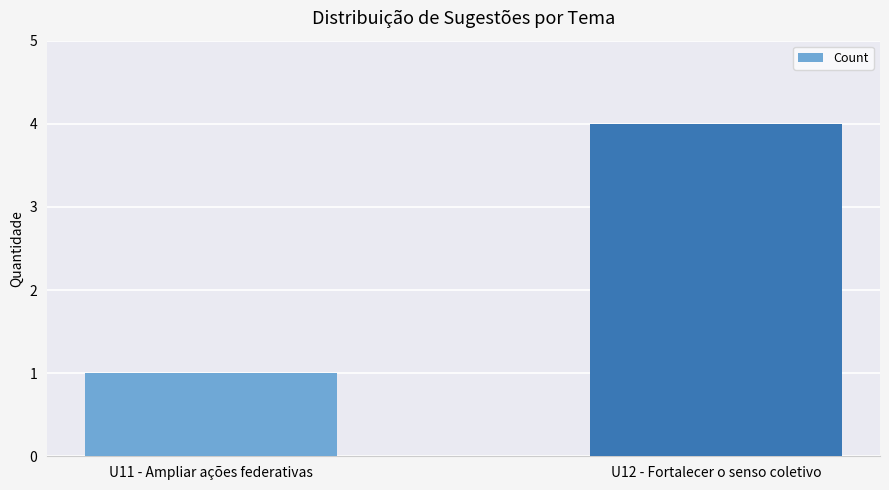

The value at U12 - Fortalecer o senso coletivo is 4. True or false?

True